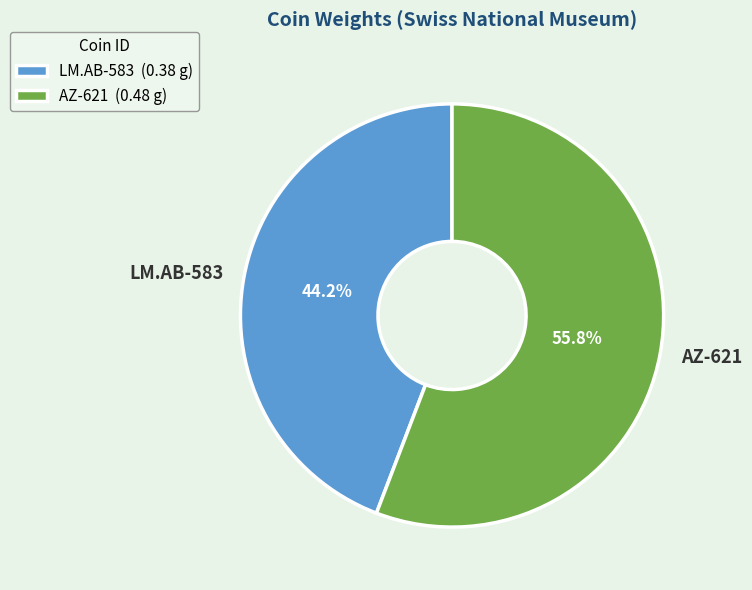

Rank the categories by value from highest to lowest.

AZ-621, LM.AB-583